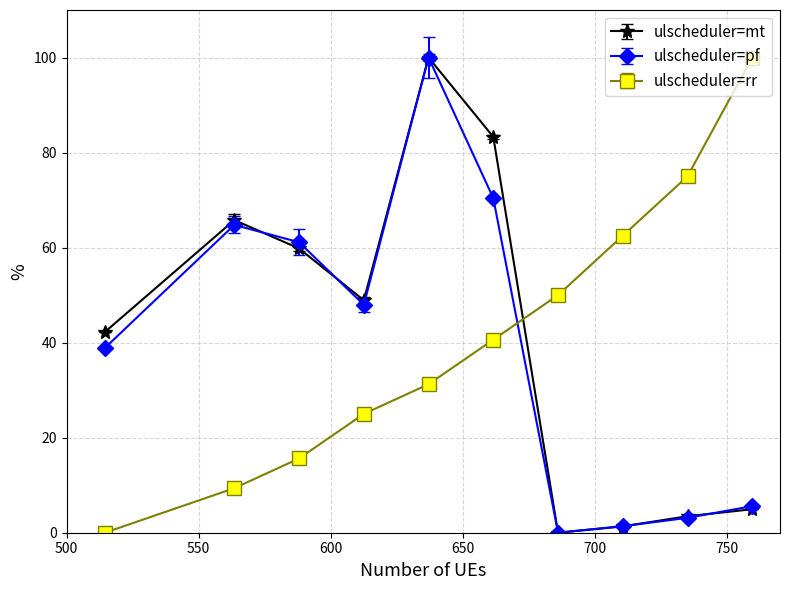

What is the value of the ulscheduler=mt point at the 9th from the left?

3.5